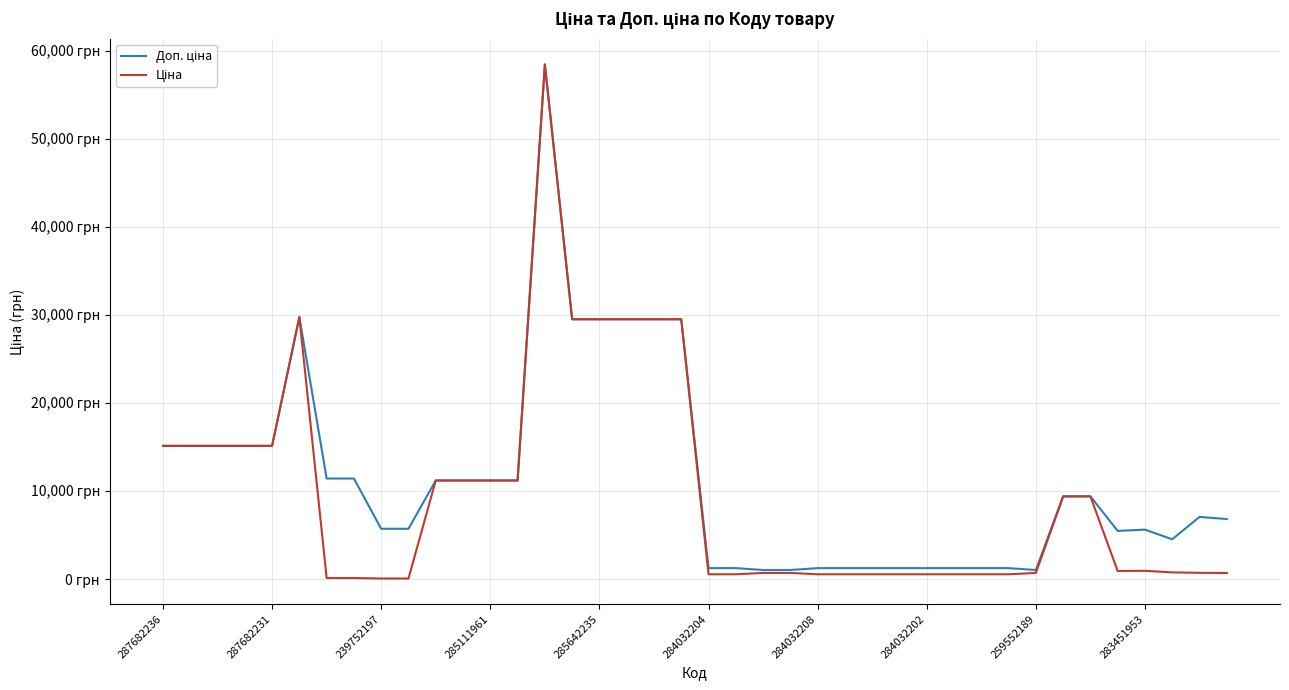

True or false: Ціна and Доп. ціна cross at least once.

False